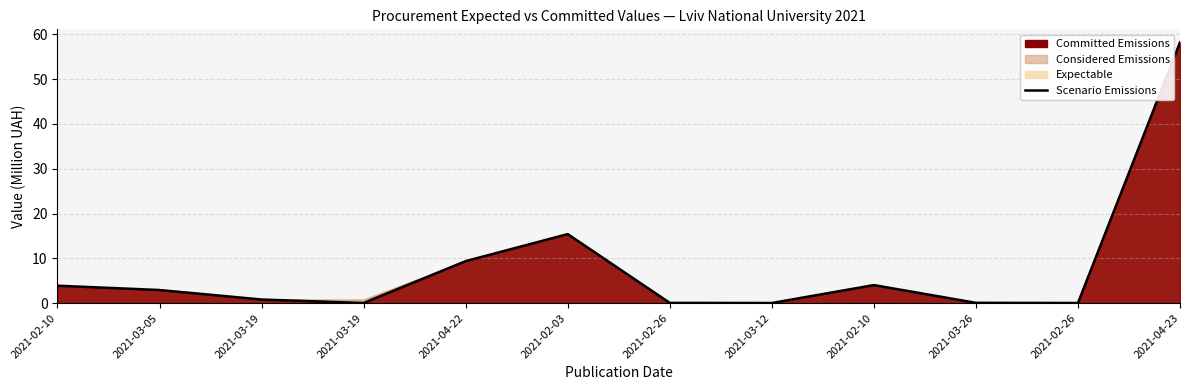

What is the ratio of the value at 2021-02-10 to the value at 2021-03-05?

1.3